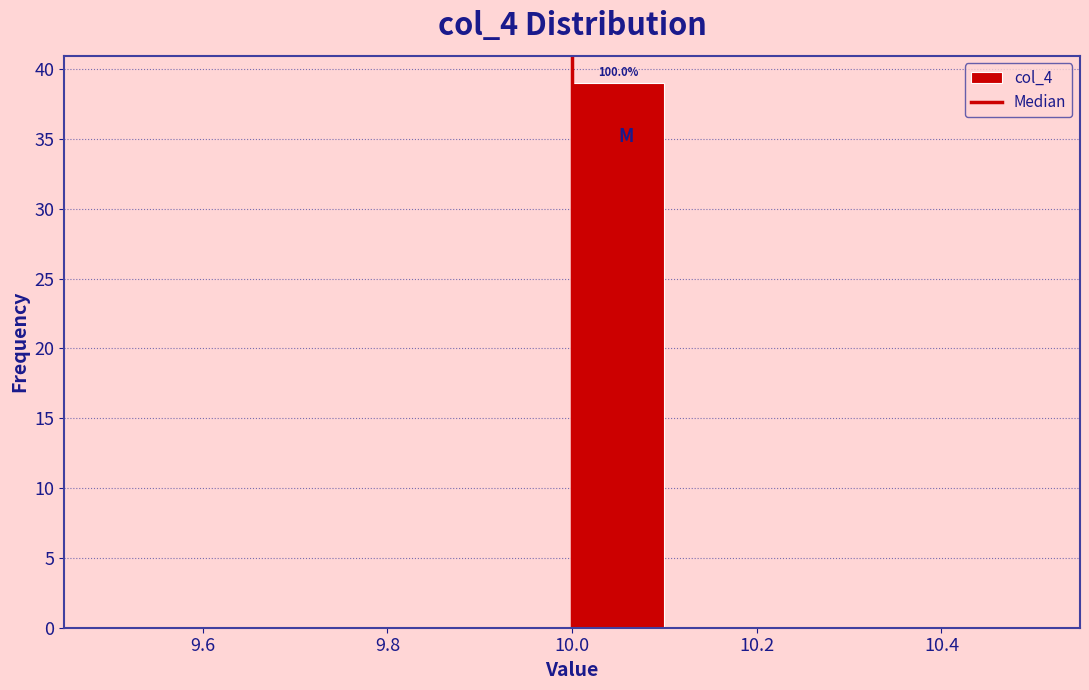

Which range on the x-axis has the tallest bar?

10.0 to 10.1